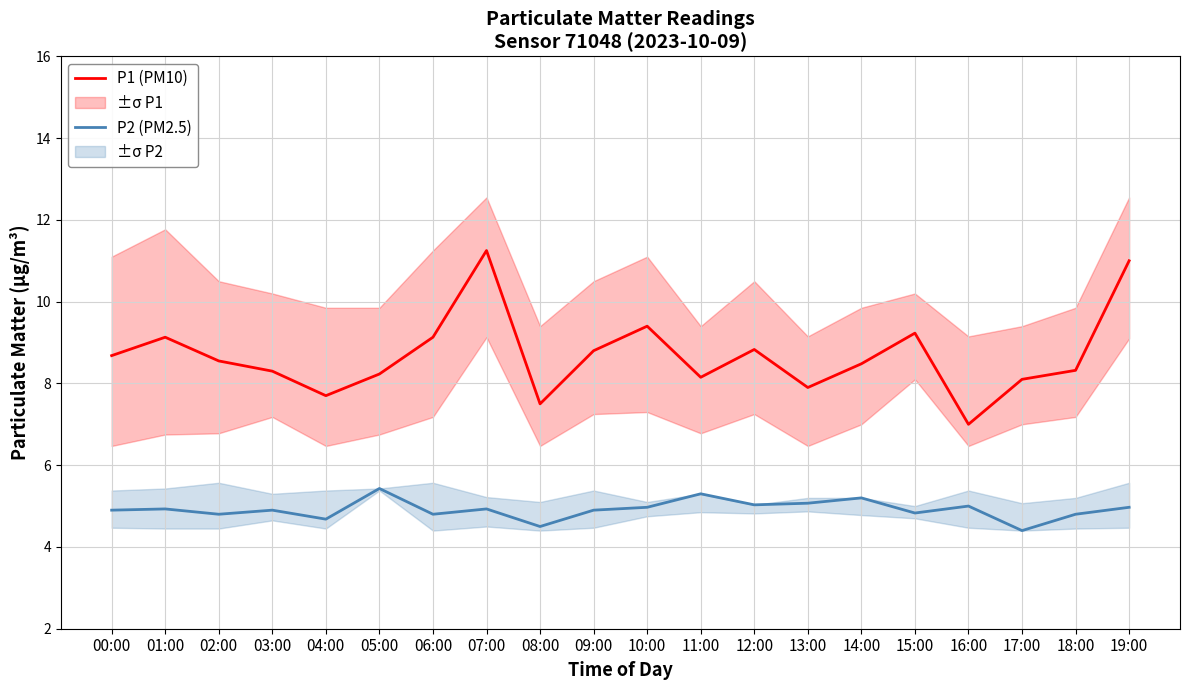

Which series changed the most between 11:00 and 13:00?

P1 (PM10)